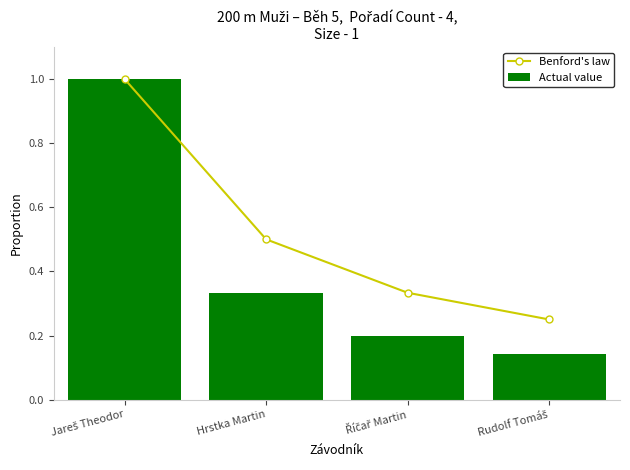

At Říčař Martin, list the series in order from smallest to largest.

Actual value, Benford's law